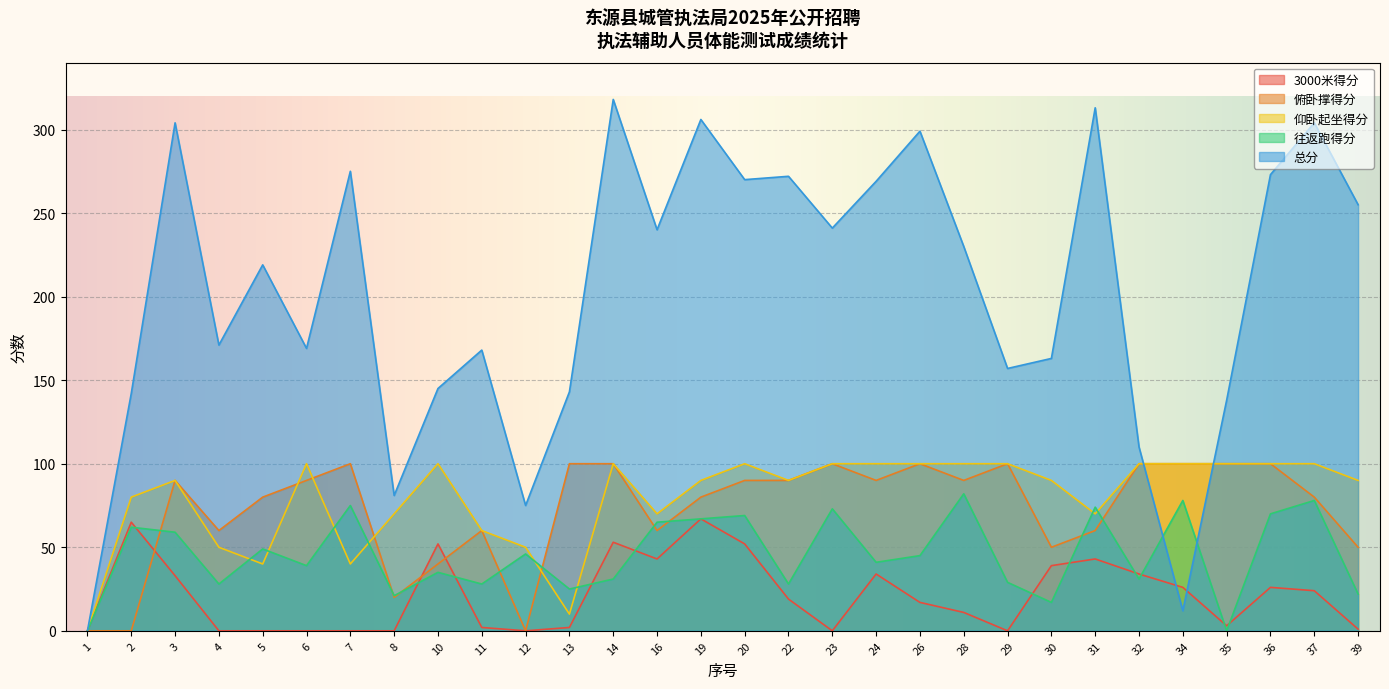

The 往返跑得分 series shows 29 at 29. True or false?

True